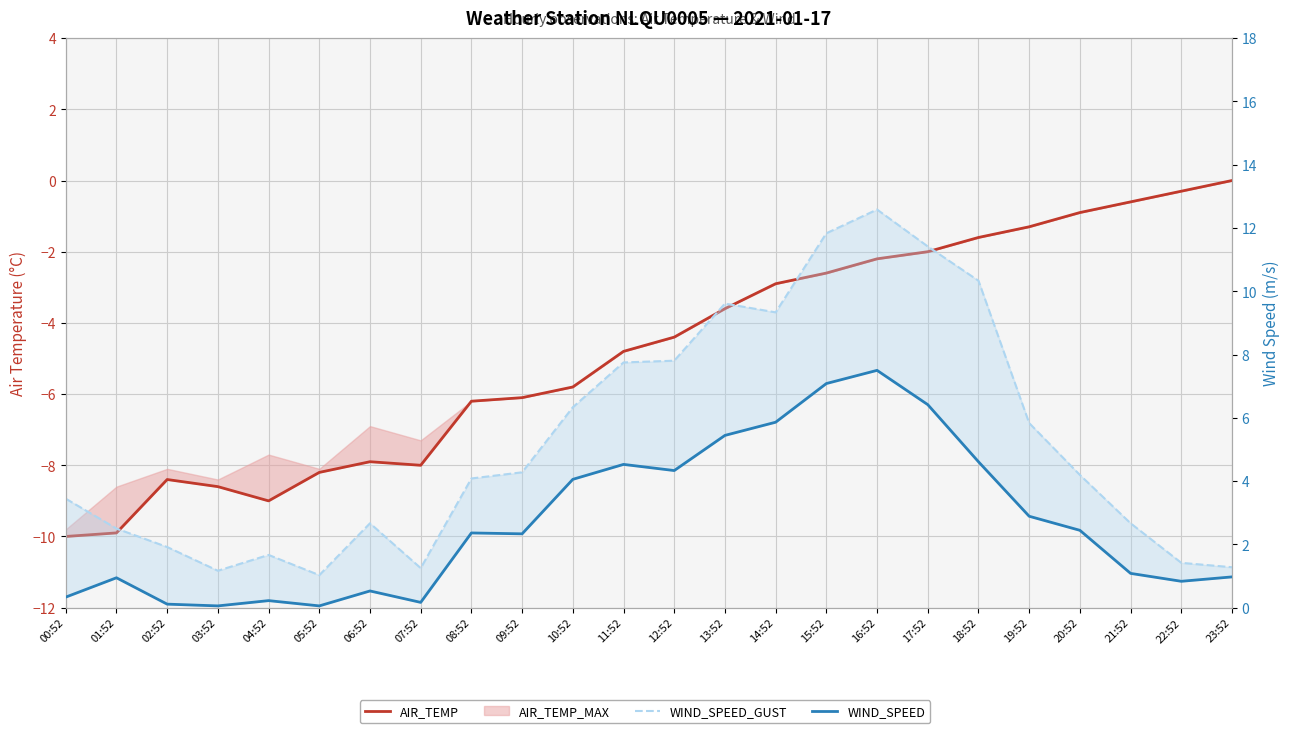

At which category is the sum across all series the highest?

16:52